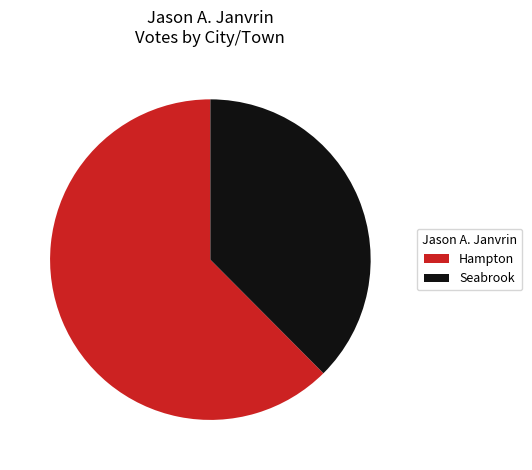

Is there a majority slice in this chart?

Yes